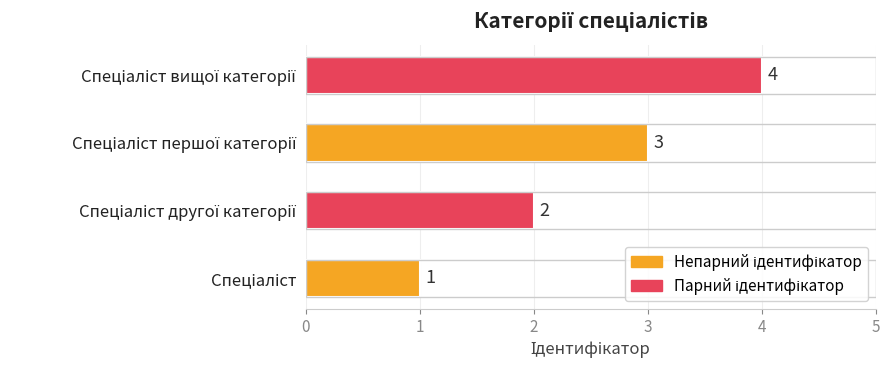

Count the number of categories in the chart.

4